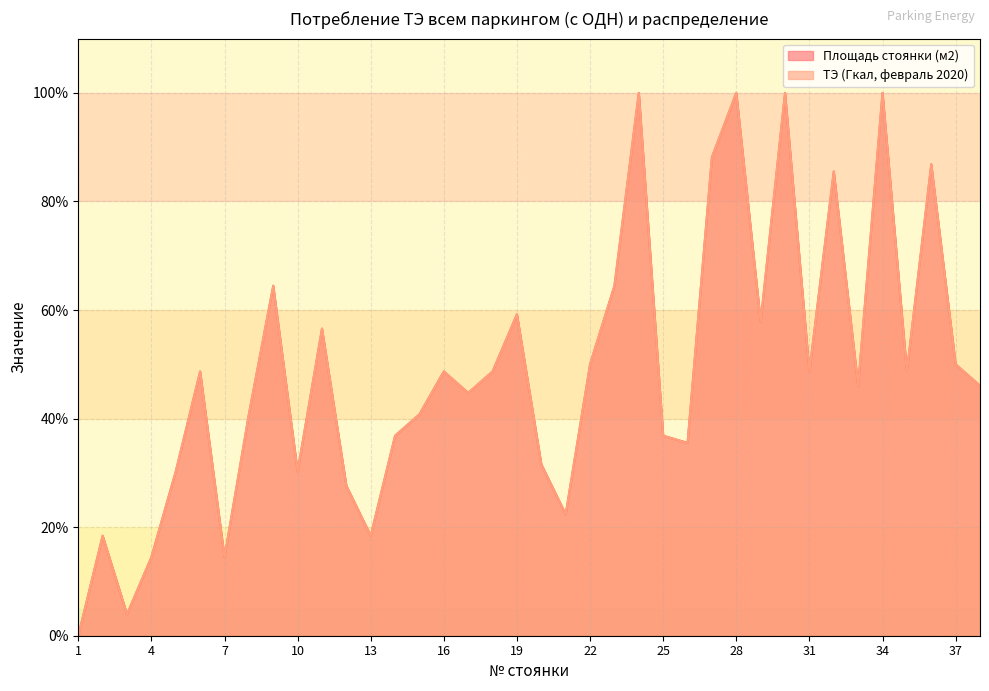

How many distinct data groups are displayed?

2